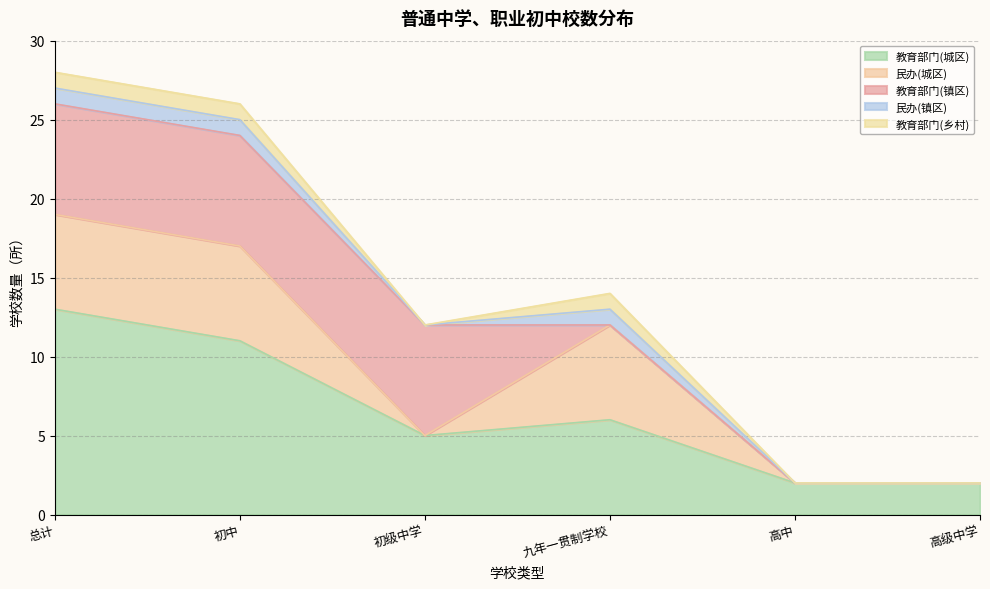

Reading left to right, transcribe all the data shown in this chart.

教育部门(城区): 总计=13	初中=11	初级中学=5	九年一贯制学校=6	高中=2	高级中学=2
民办(城区): 总计=6	初中=6	初级中学=0	九年一贯制学校=6	高中=0	高级中学=0
教育部门(镇区): 总计=7	初中=7	初级中学=7	九年一贯制学校=0	高中=0	高级中学=0
民办(镇区): 总计=1	初中=1	初级中学=0	九年一贯制学校=1	高中=0	高级中学=0
教育部门(乡村): 总计=1	初中=1	初级中学=0	九年一贯制学校=1	高中=0	高级中学=0